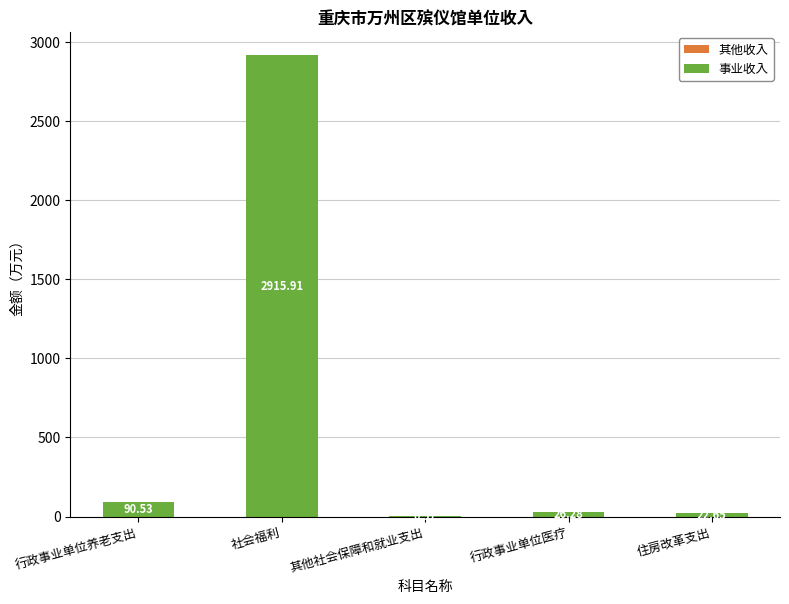

What is the sum of all values?

3055.9